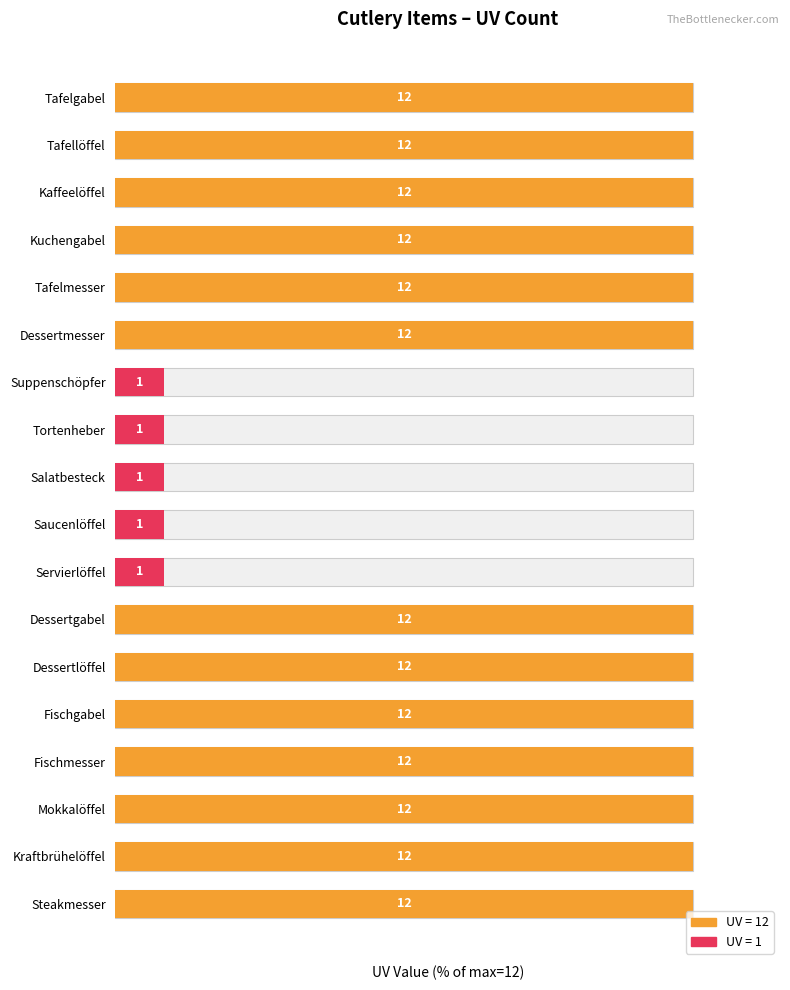

What is the change in value from Saucenlöffel to Fischmesser?

+91.7